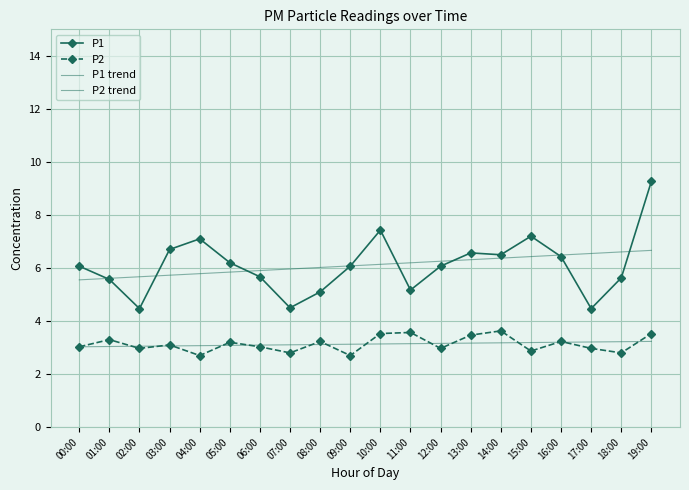

At which label is P2 closest to 3?

00:00